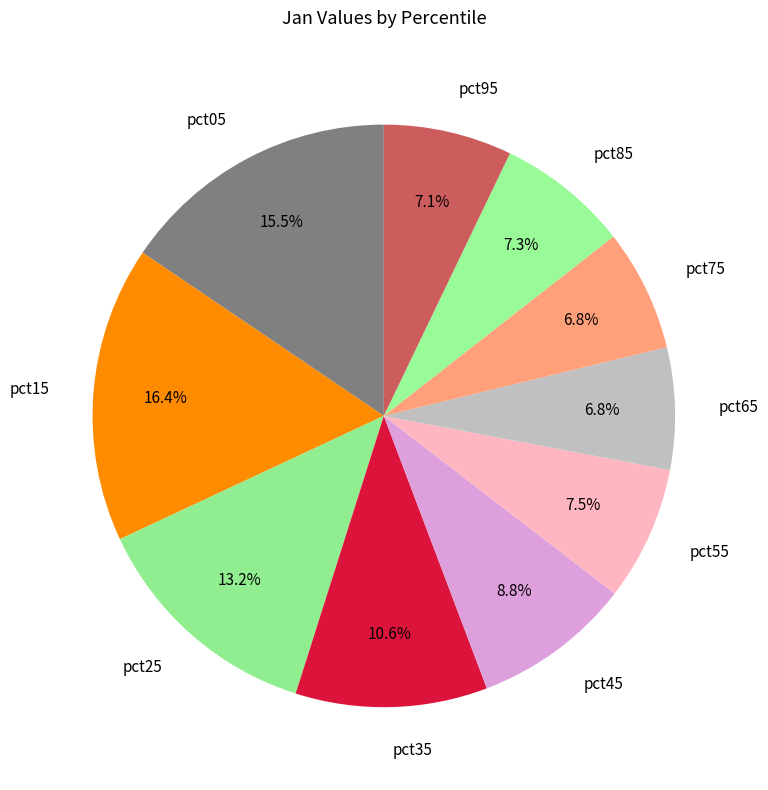

To the nearest percent, what is the difference between the largest and smallest slice percentages?

10%